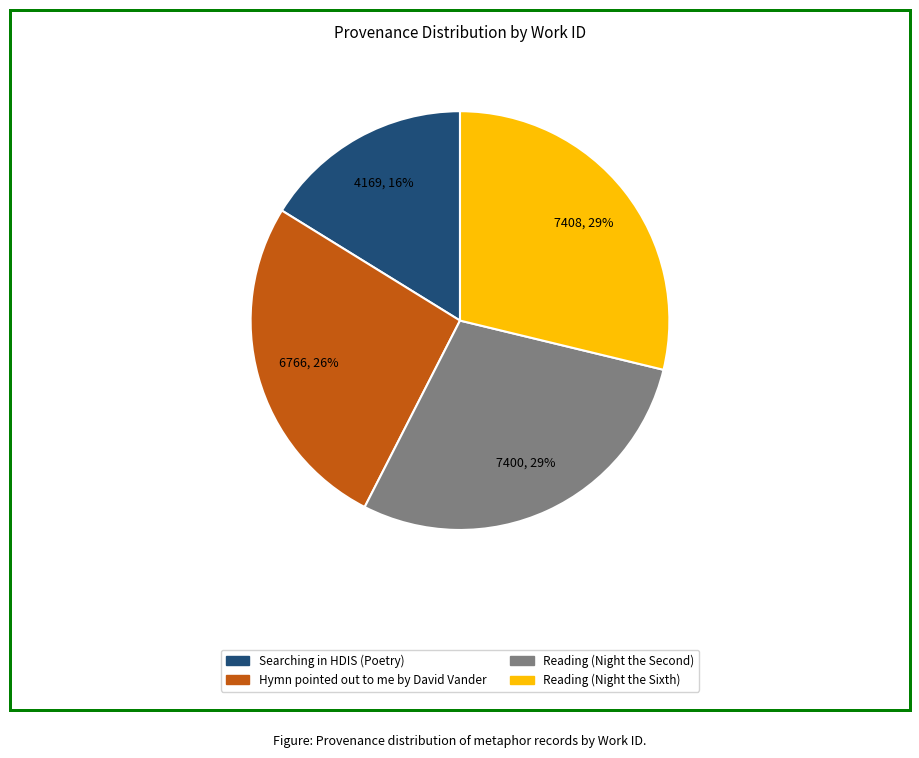

True or false: Hymn pointed out to me by David Vander accounts for 26% of the total.

True